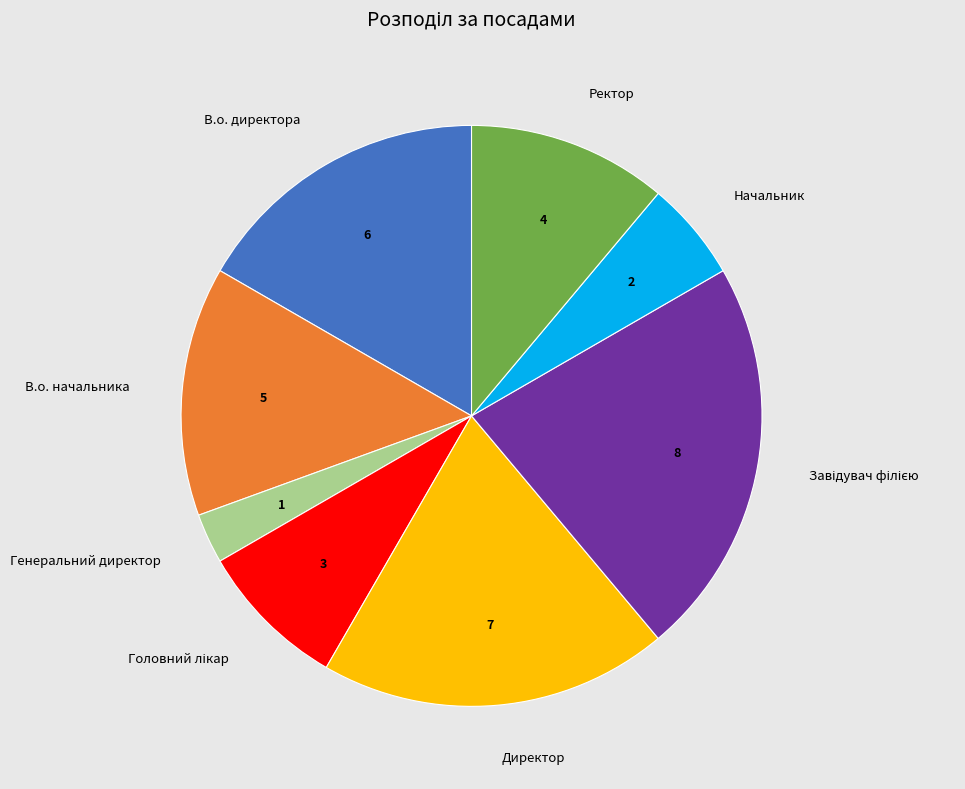

What is the smallest slice in the pie chart?

Генеральний директор